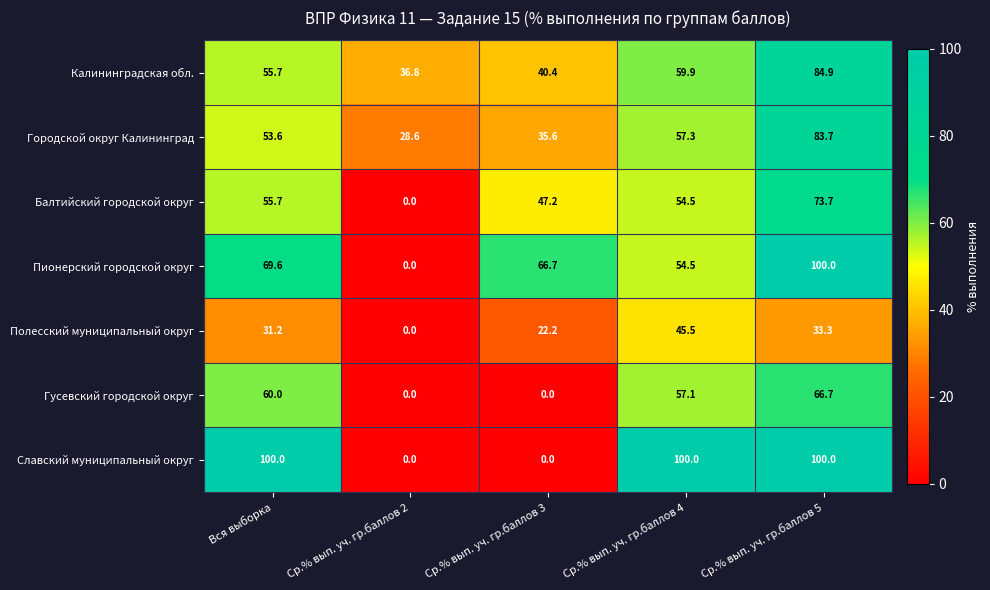

Which series changed the most between Ср.% вып. уч. гр.баллов 2 and Ср.% вып. уч. гр.баллов 3?

Пионерский городской округ